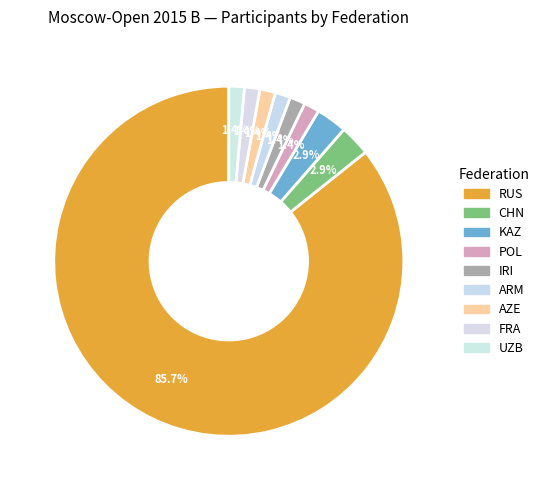

How many segments does this pie chart have?

9